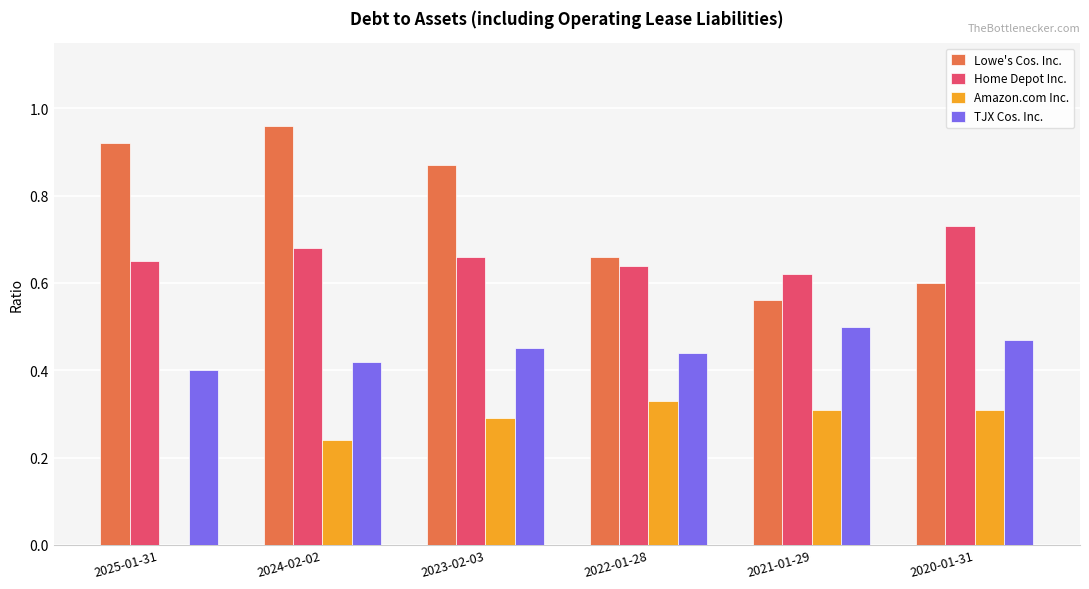

What is the total value across all series at 2022-01-28?

2.1